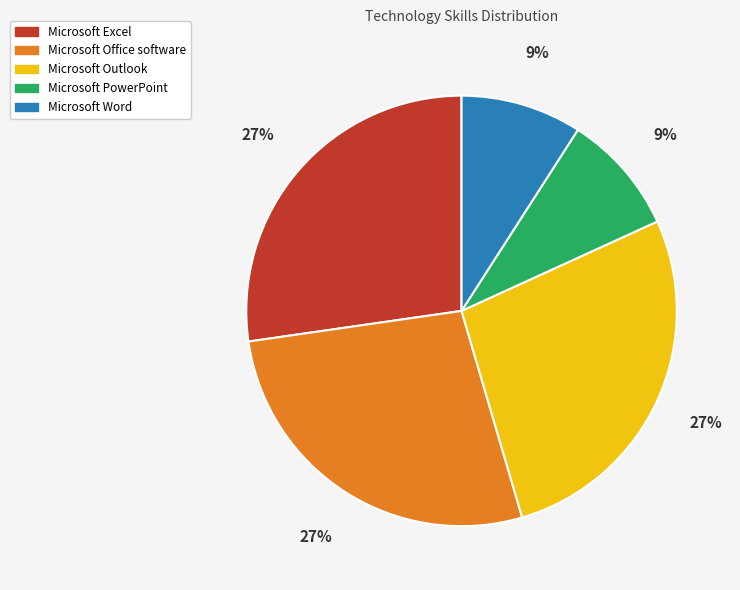

Count the number of slices in the pie.

5